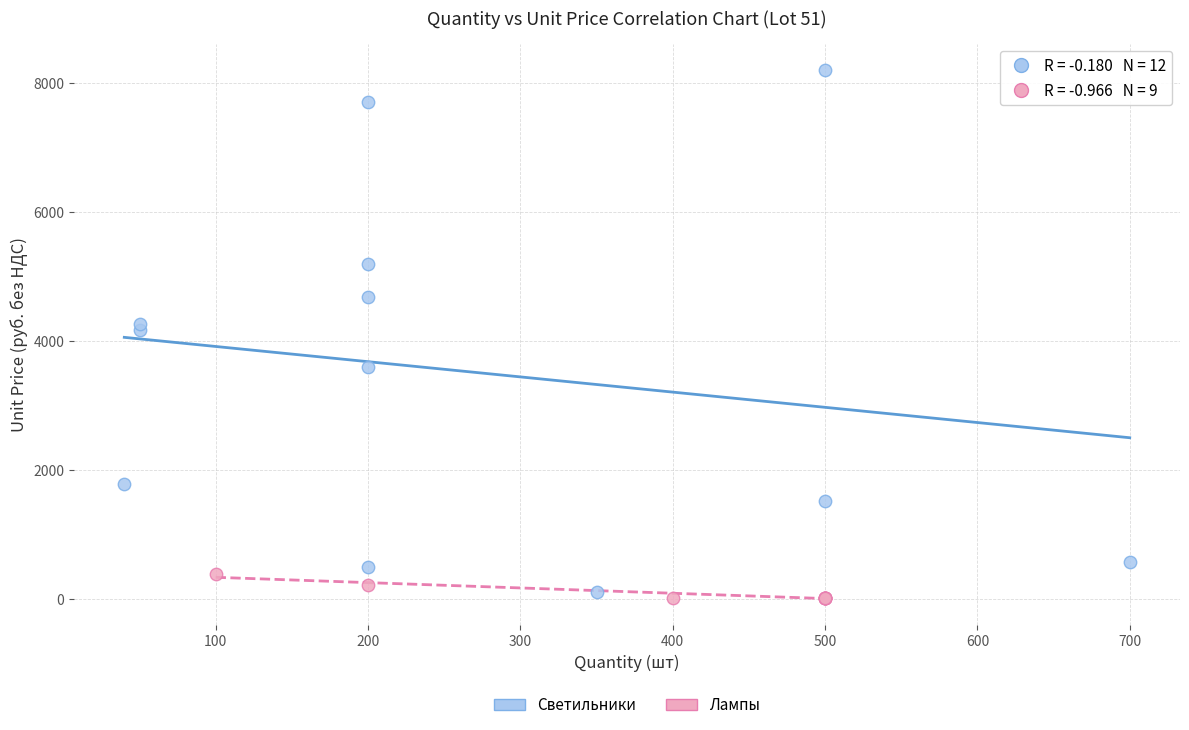

Which series contains the highest Y value?

Светильники